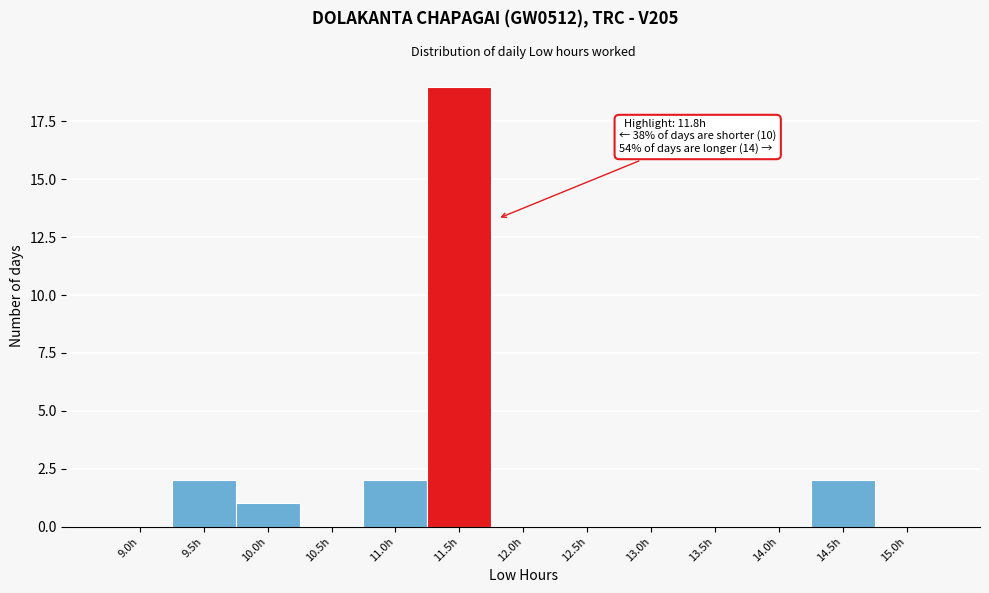

Reading left to right, list all the values displayed in this chart.

9.0h=0	9.5h=2	10.0h=1	10.5h=0	11.0h=2	11.5h=19	12.0h=0	12.5h=0	13.0h=0	13.5h=0	14.0h=0	14.5h=2	15.0h=0